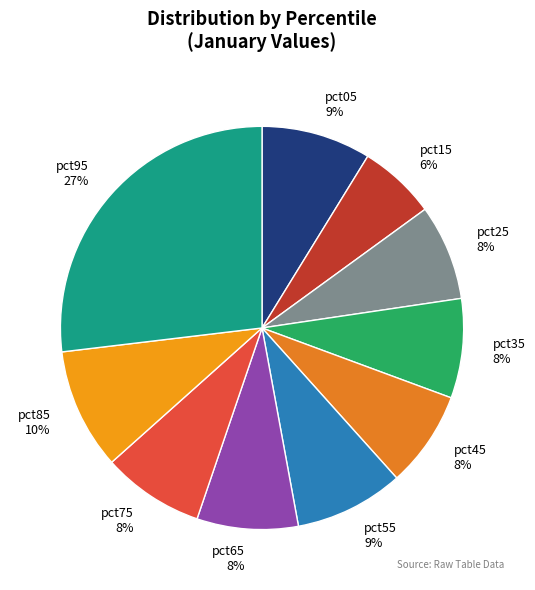

True or false: pct85 accounts for 10% of the total.

True